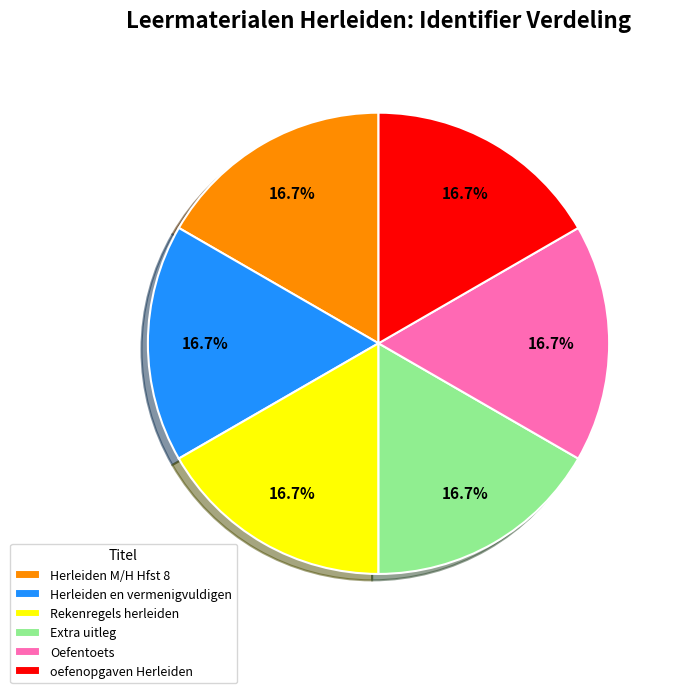

Is there any slice that represents more than half of the pie?

No